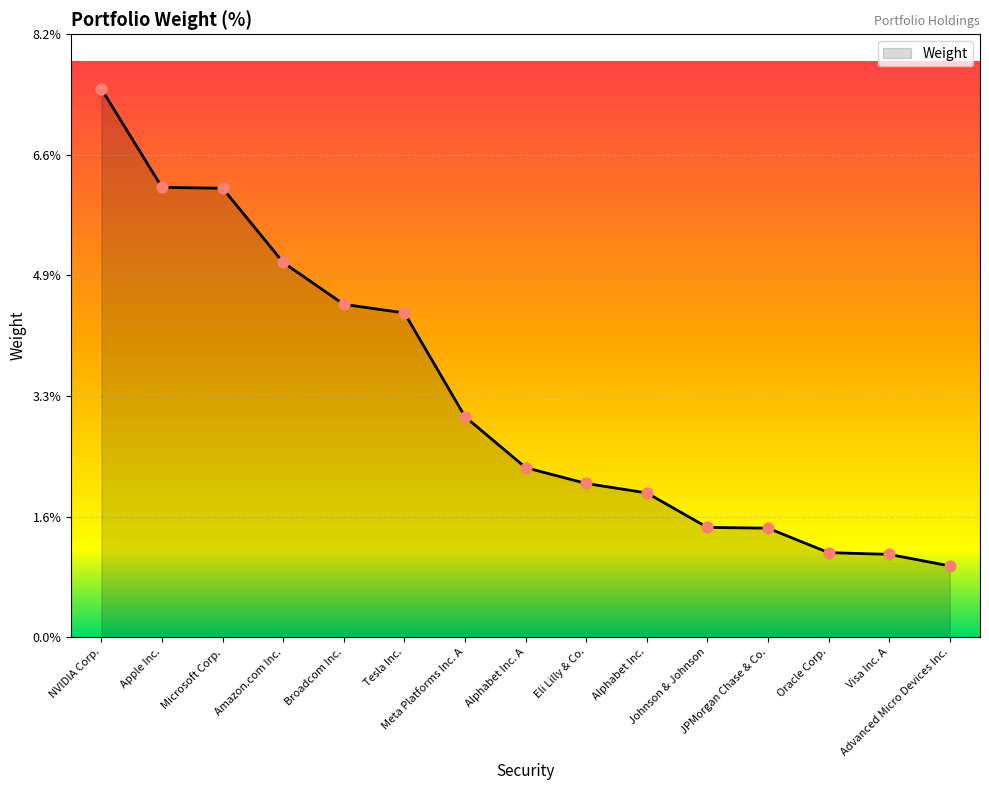

What is the change in value from NVIDIA Corp. to Visa Inc. A?

-6.4